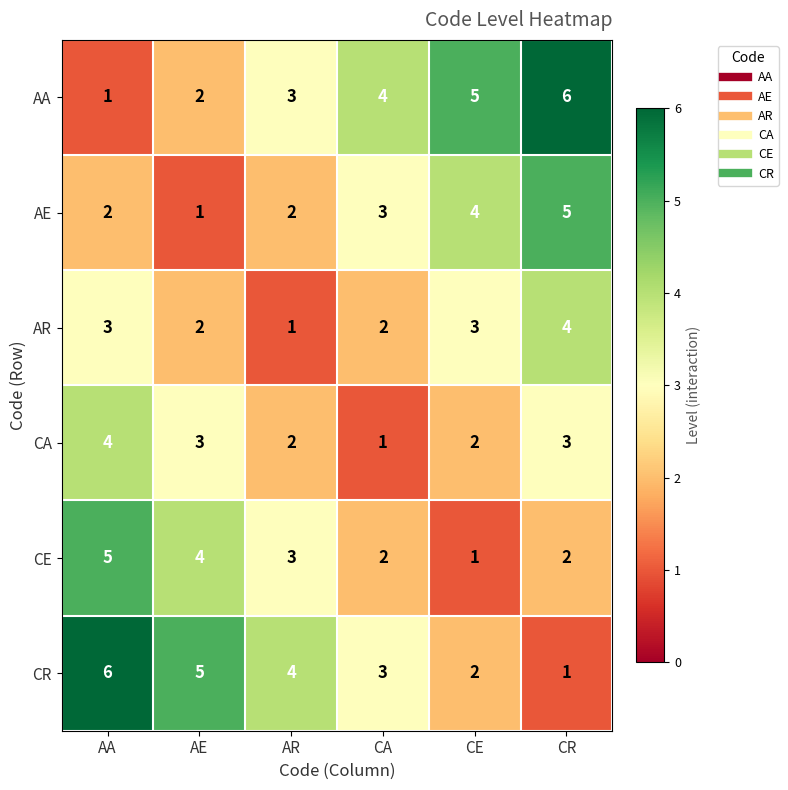

What is the difference between the highest and lowest values at CE?

4